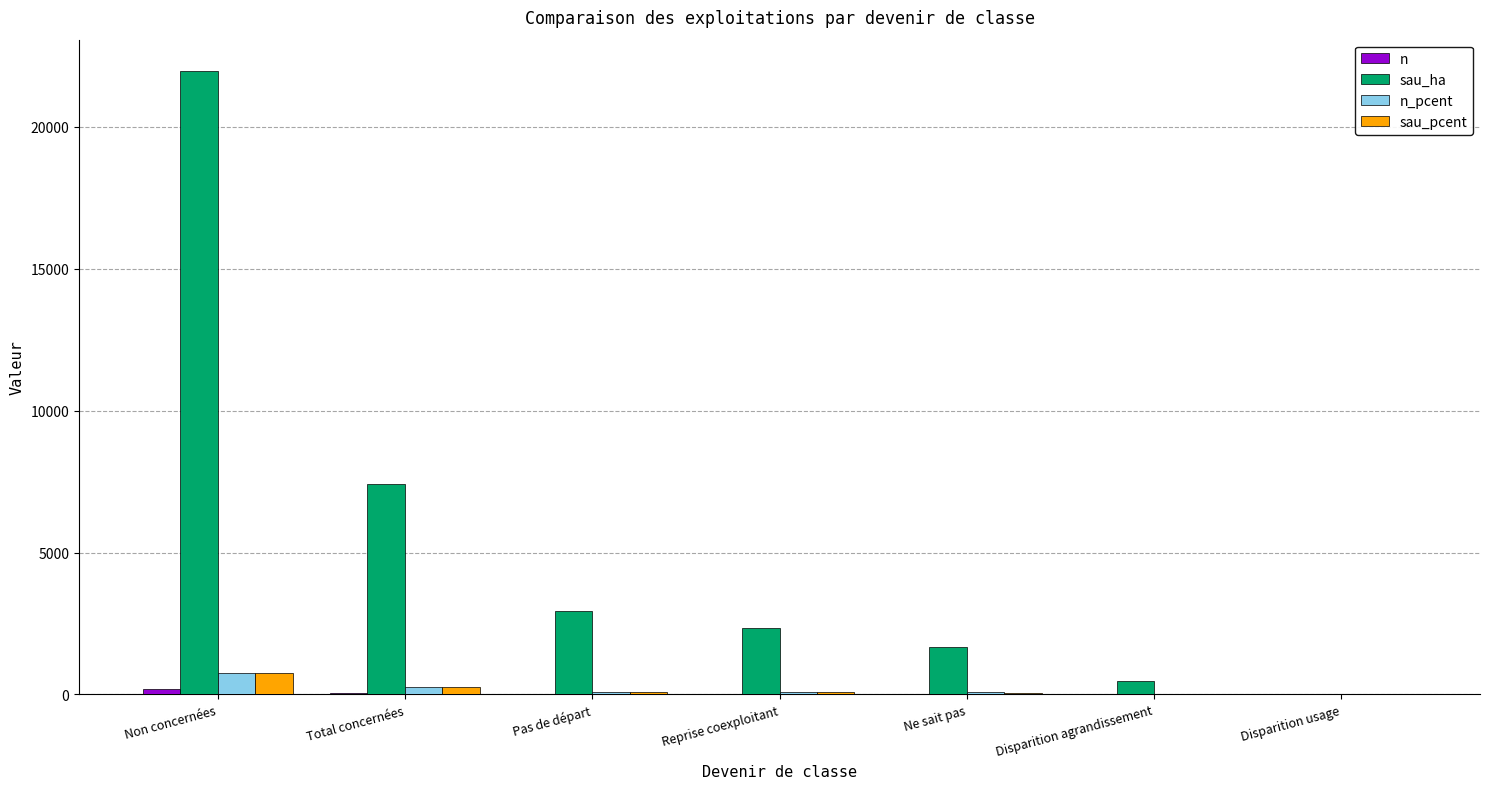

What is the highest value of the sau_ha series?

21972.4